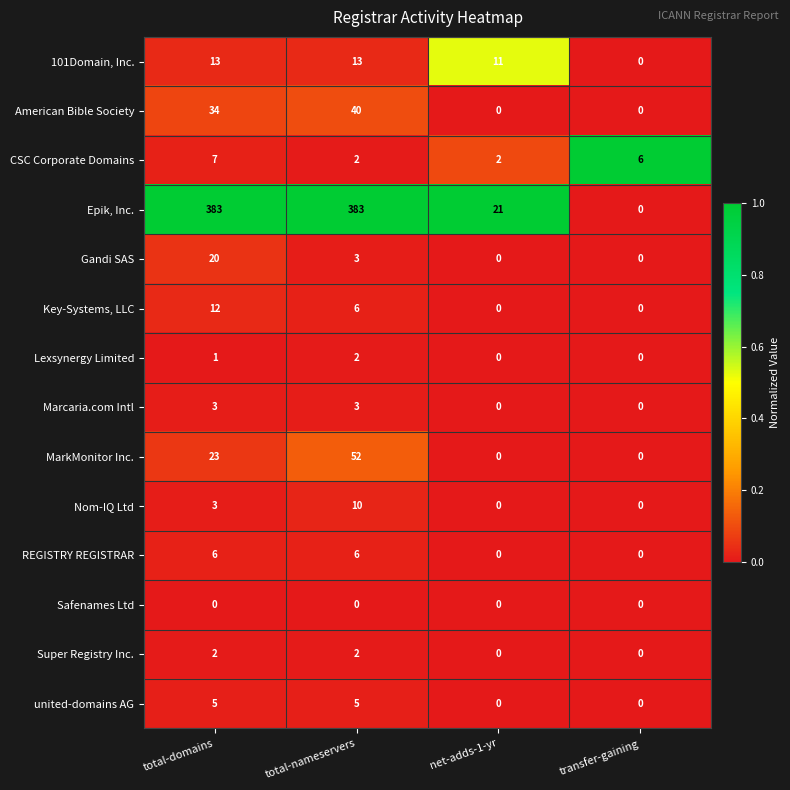

What is the greatest value displayed?

383